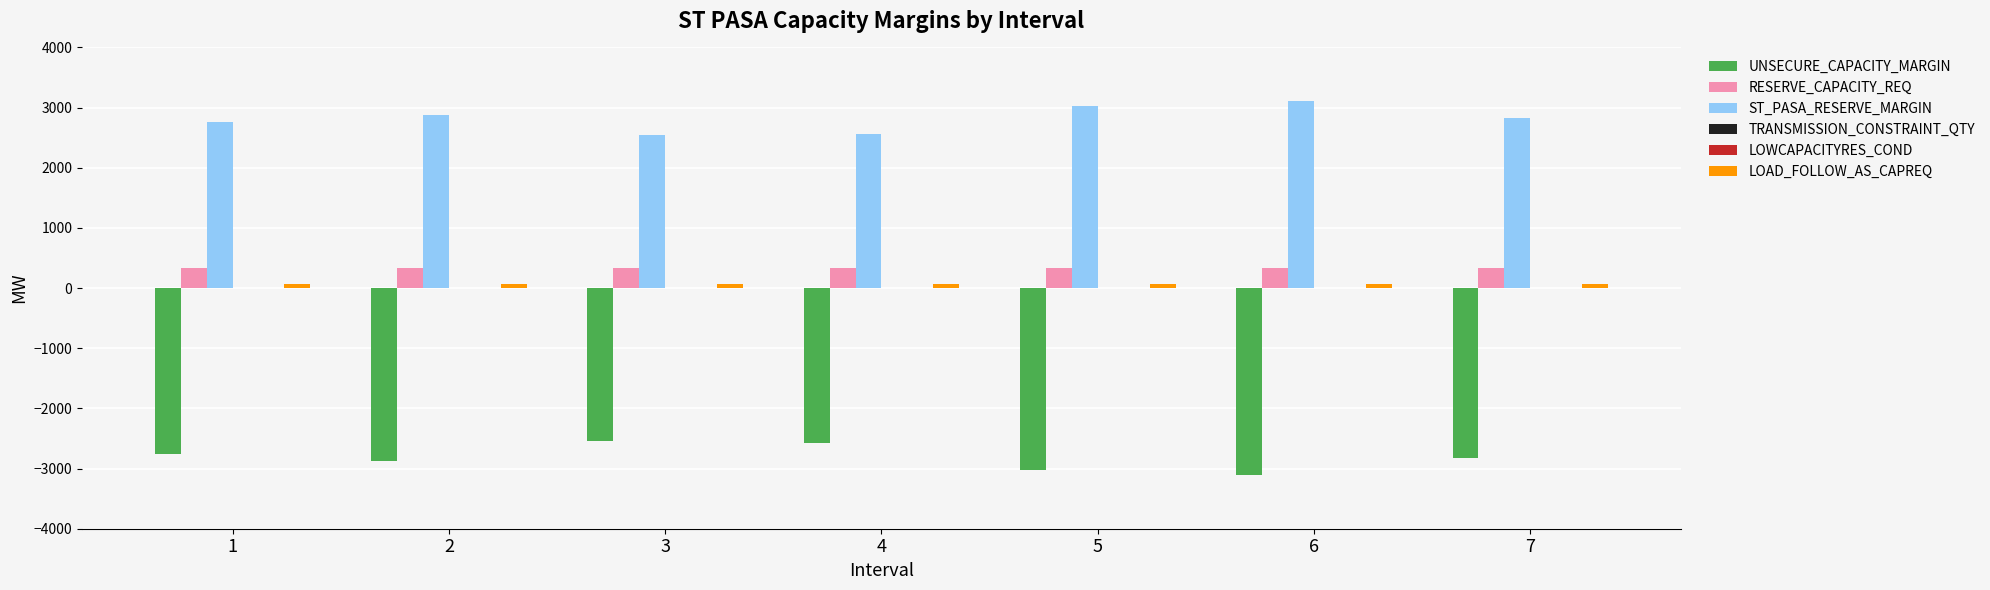

Which label corresponds to the smallest value in the chart?

6